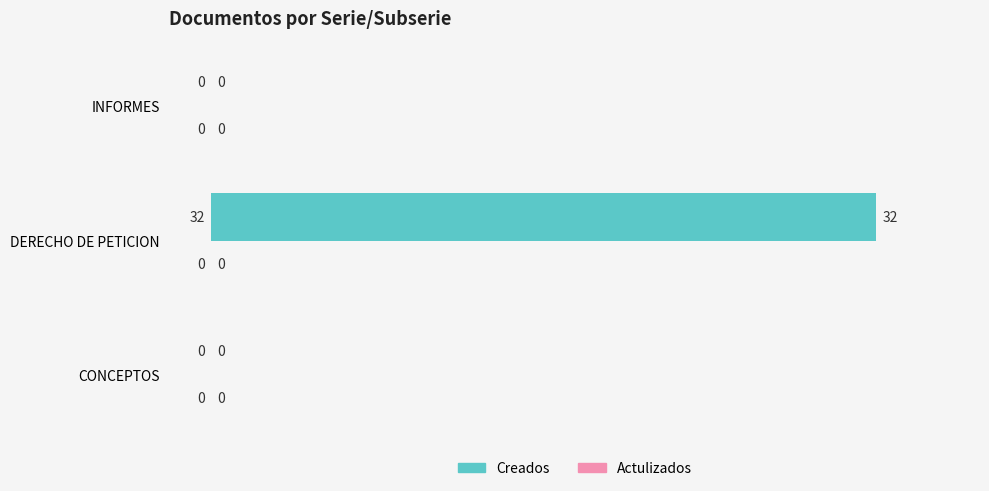

What is the maximum value shown in the chart?

32